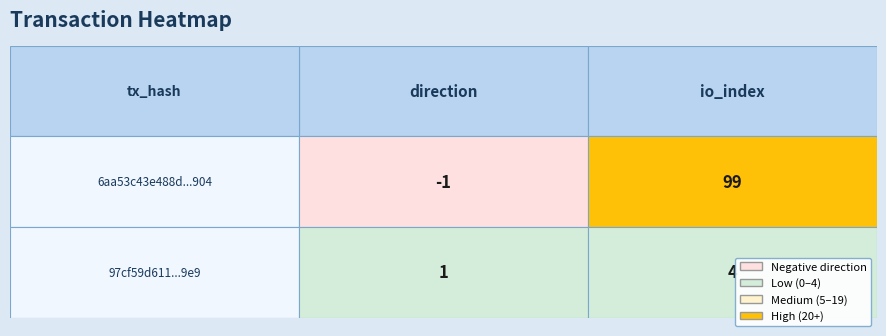

List the series in order of their peak value, lowest first.

97cf59d611fbf4d175ae0fd249692fa210186e9, 6aa53c43e488d29bd619b3721837075420af904